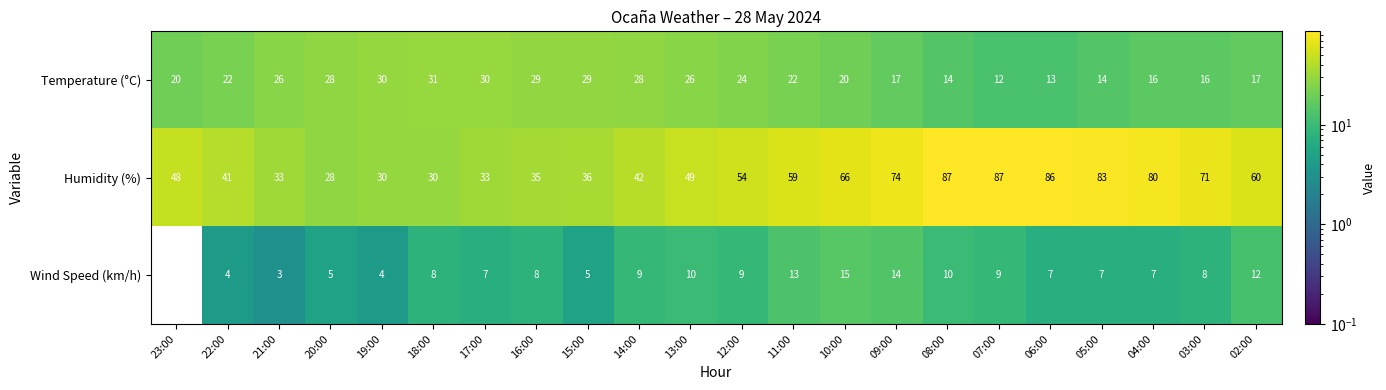

What is the average value of the Temperature (°C) series?

22